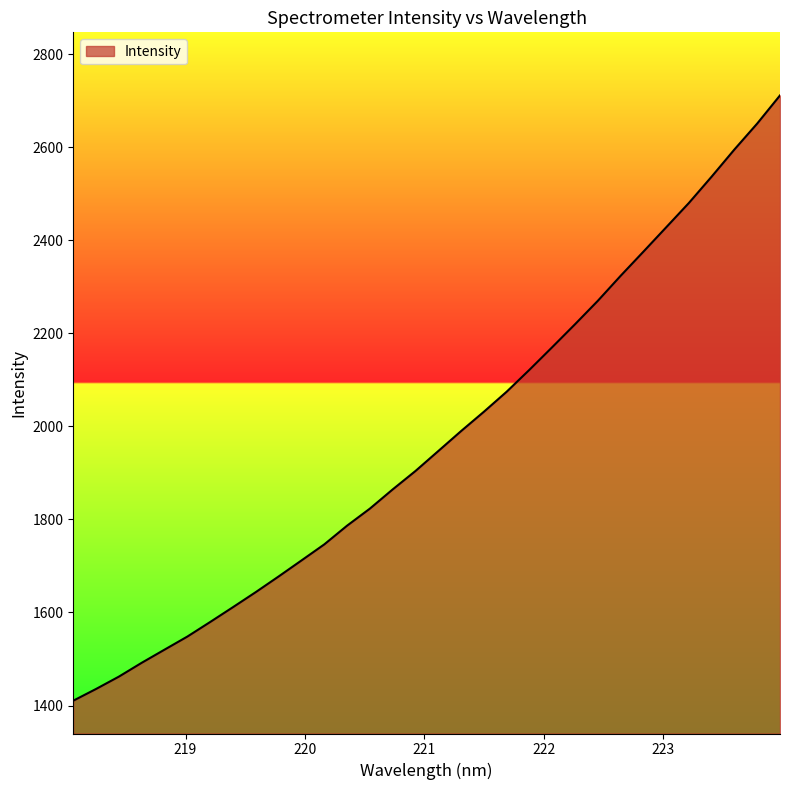

What is the minimum value shown in the chart?

1410.4